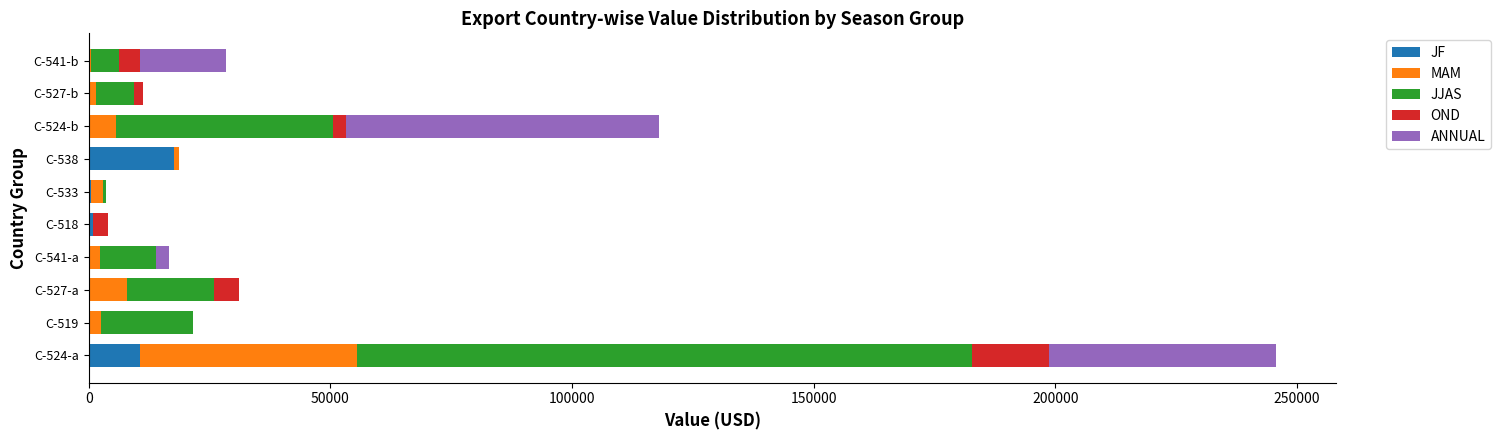

At which category is the sum across all series the highest?

C-524-a